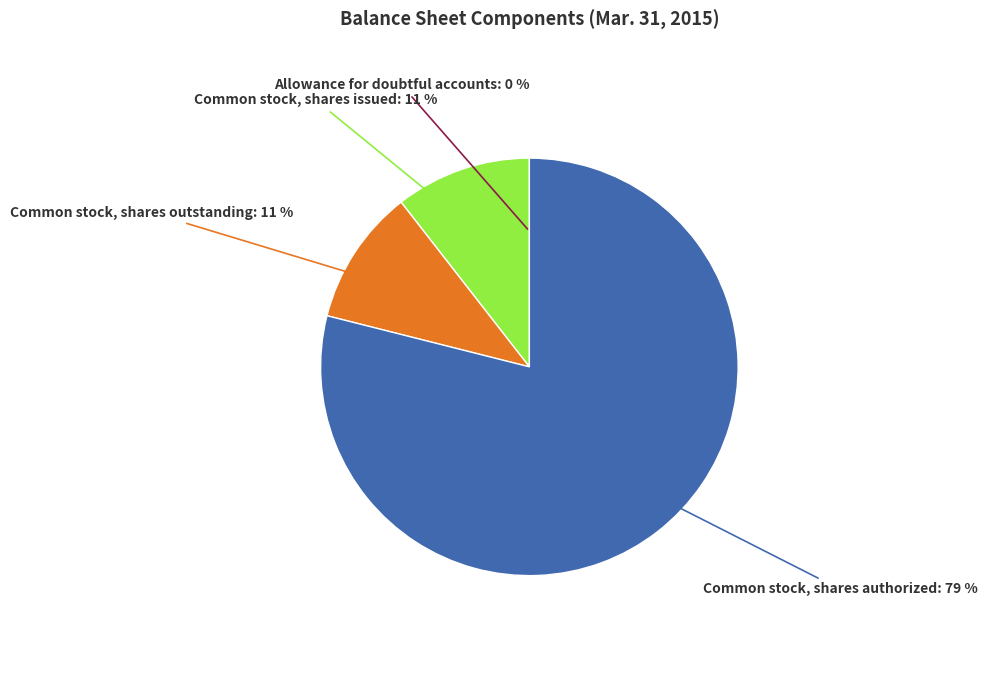

To the nearest percent, what is the average slice percentage?

25%